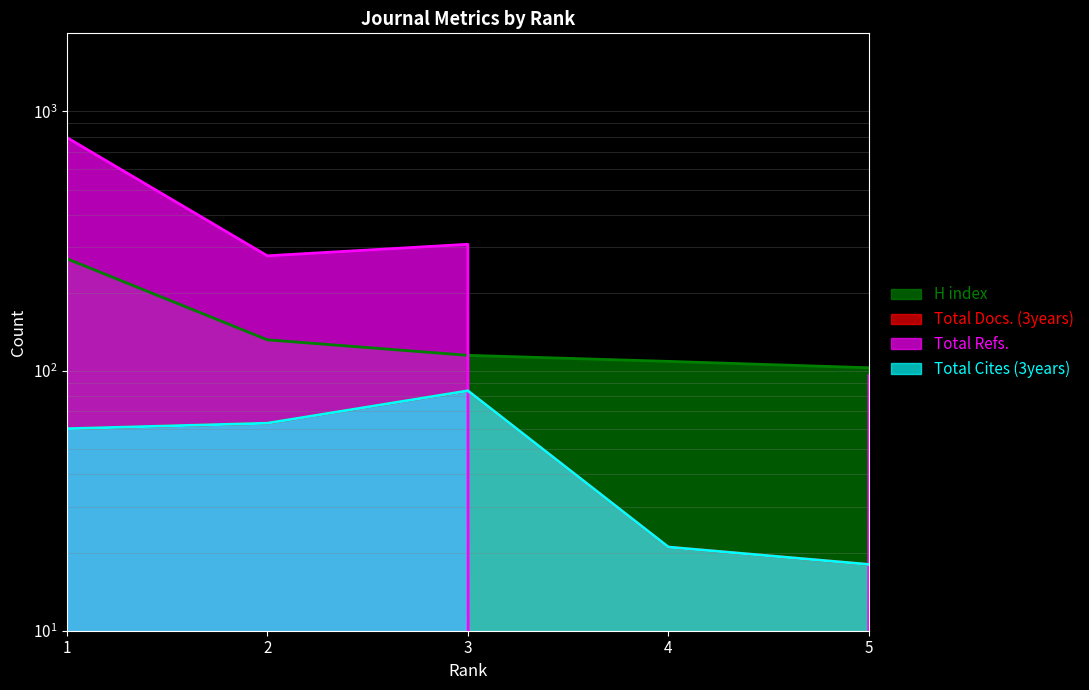

What is the maximum value for Total Cites (3years)?

84